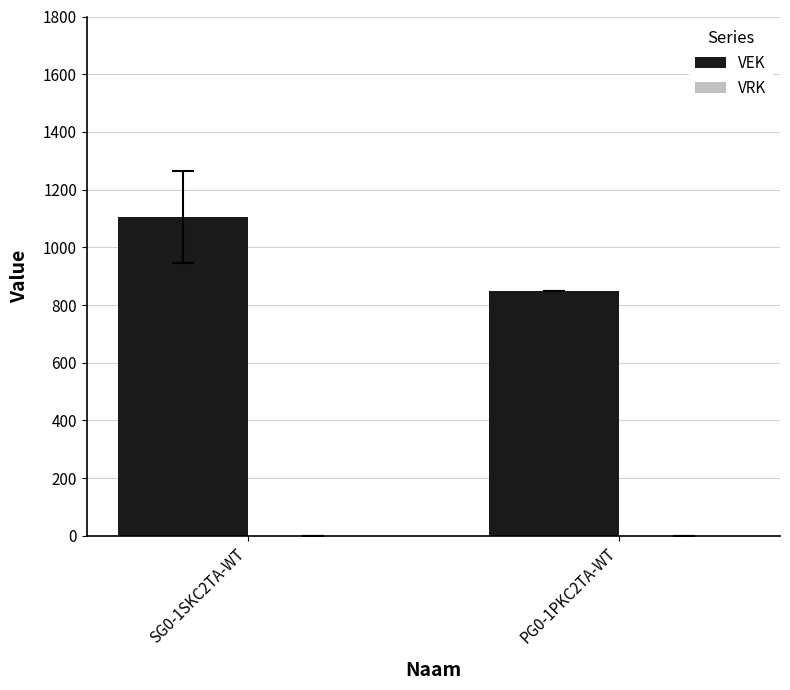

At which category does the chart reach its minimum across all series?

PG0-1PKC2TA-WT